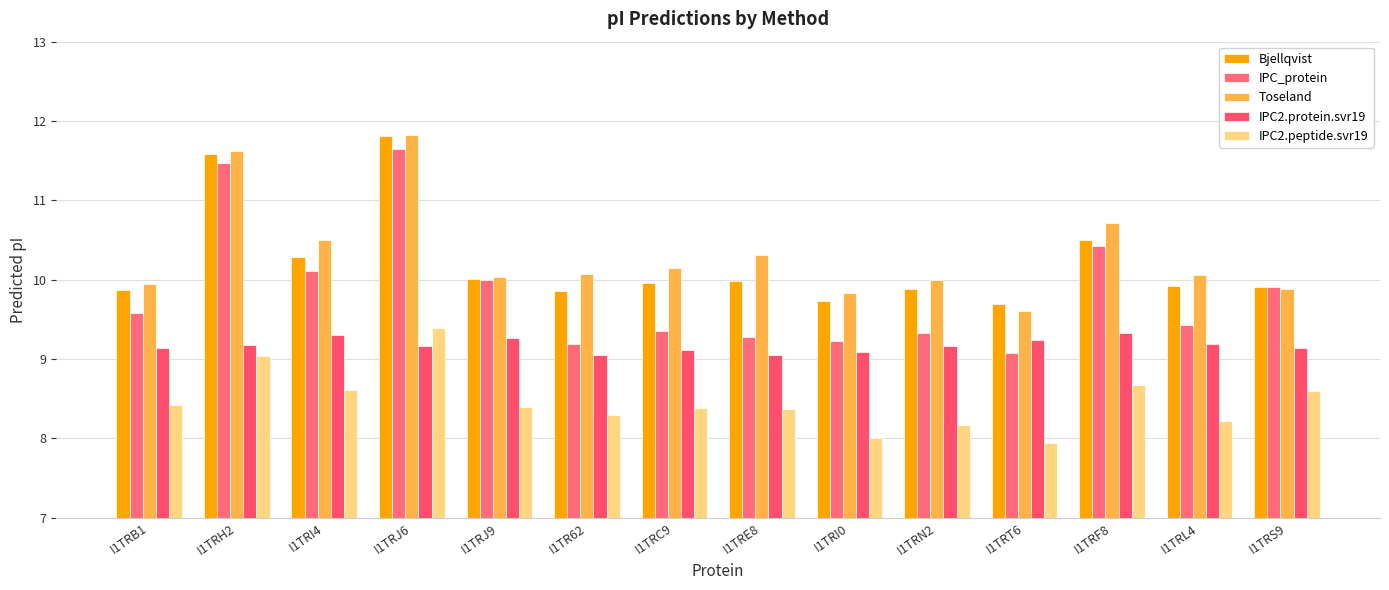

What is the difference between the Toseland values at I1TRC9 and I1TRL4?

0.1